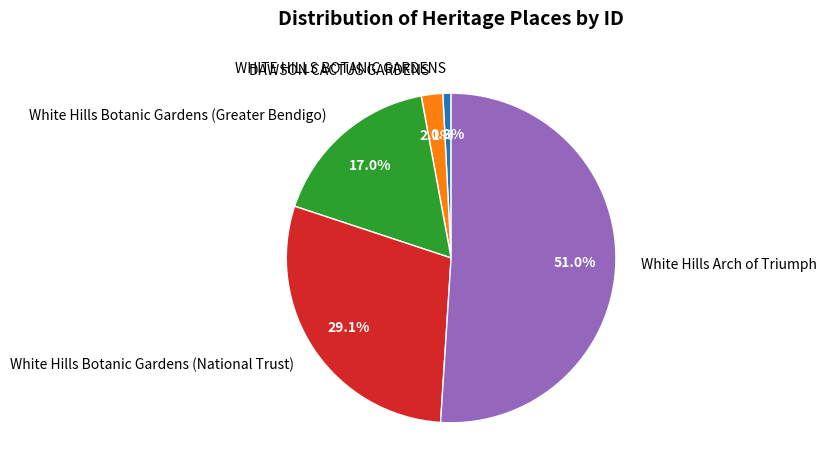

Is the sum of WHITE HILLS BOTANIC GARDENS and DAWSON CACTUS GARDENS greater than half?

No